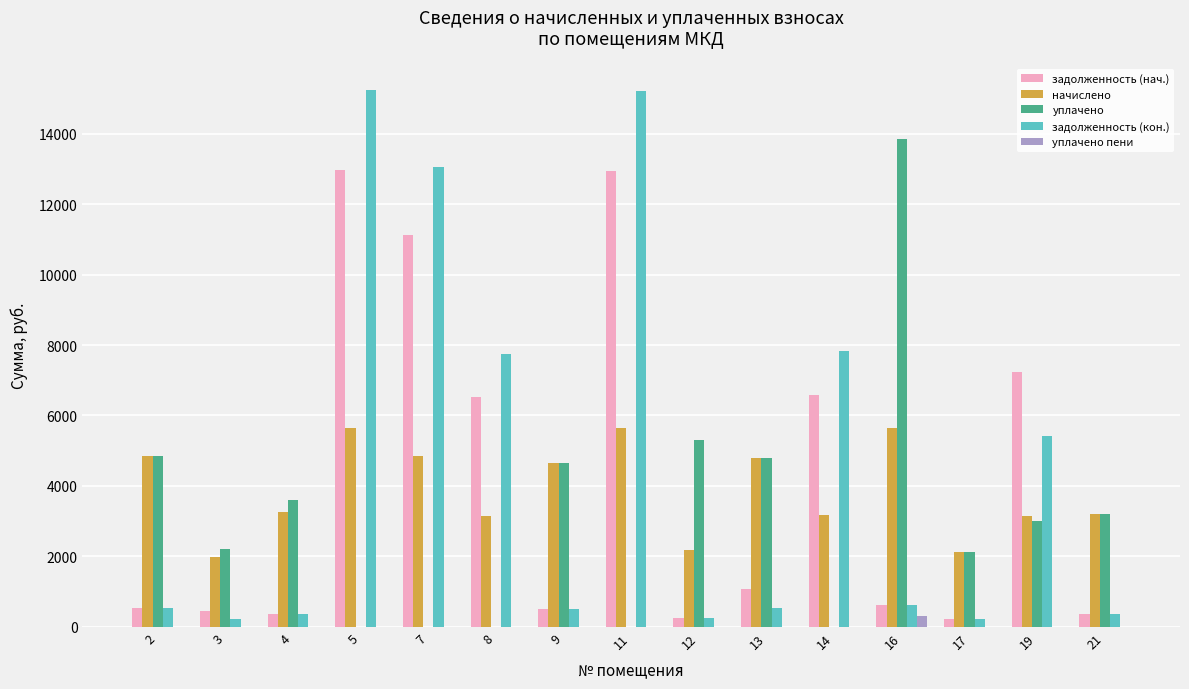

What is the maximum value shown in the chart?

15233.5